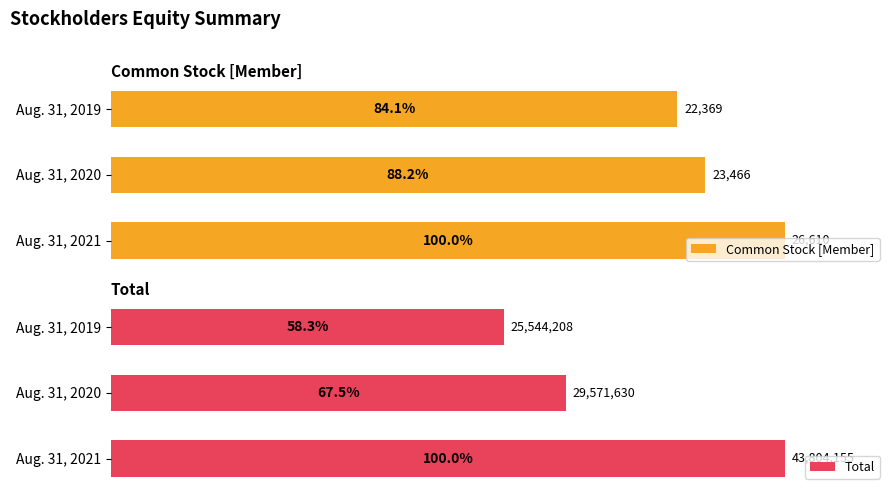

List the labels in order of Common Stock [Member] value, smallest first.

Aug. 31, 2019, Aug. 31, 2020, Aug. 31, 2021